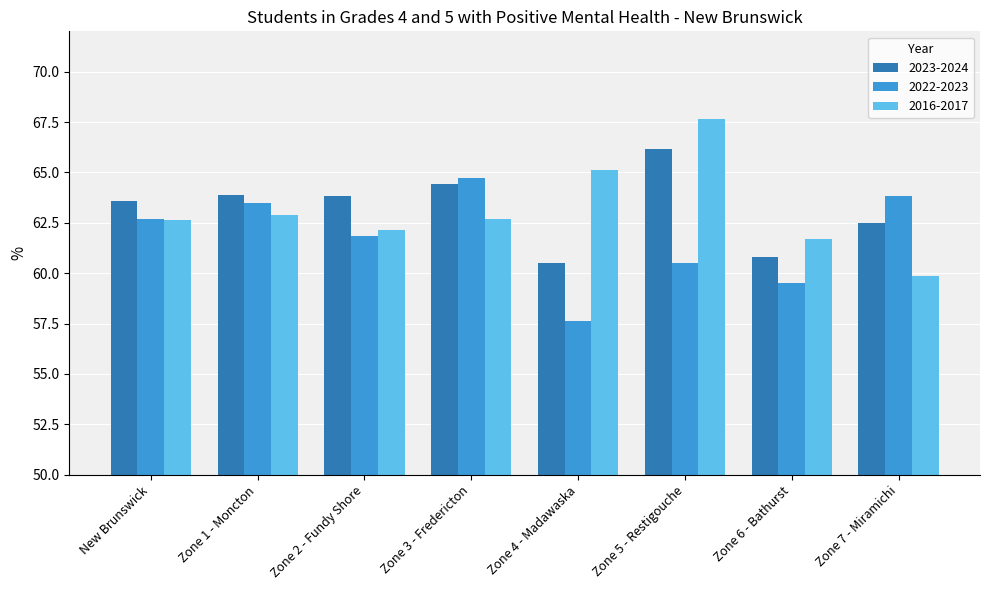

What are all the series names shown in the legend?

2023-2024, 2022-2023, 2016-2017